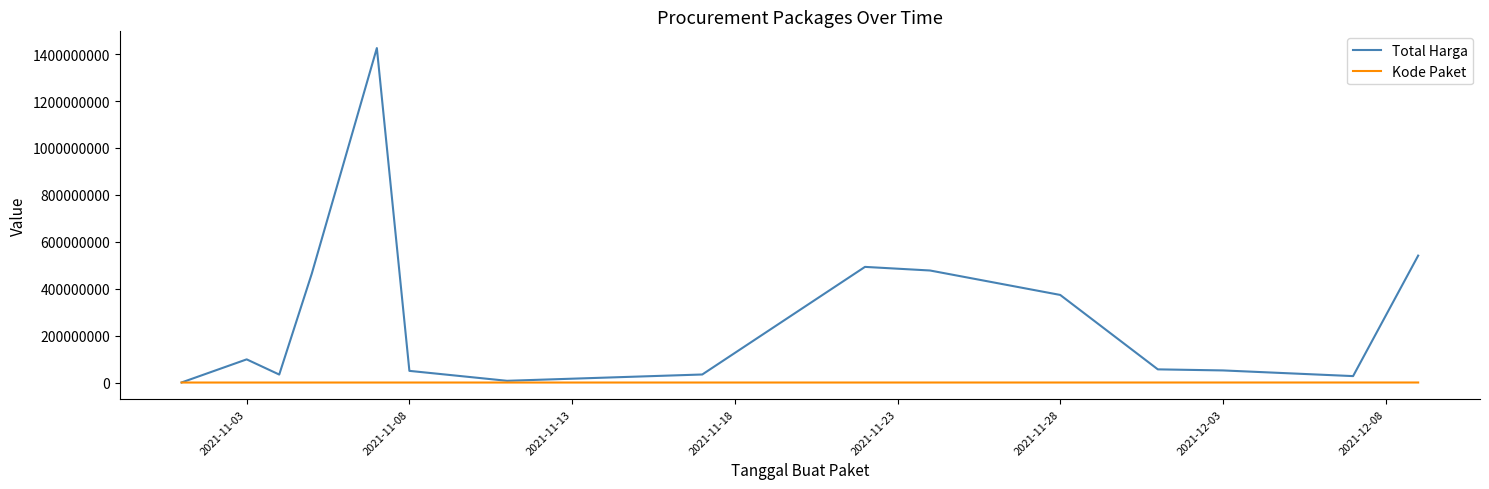

How many lines are shown in the chart?

2